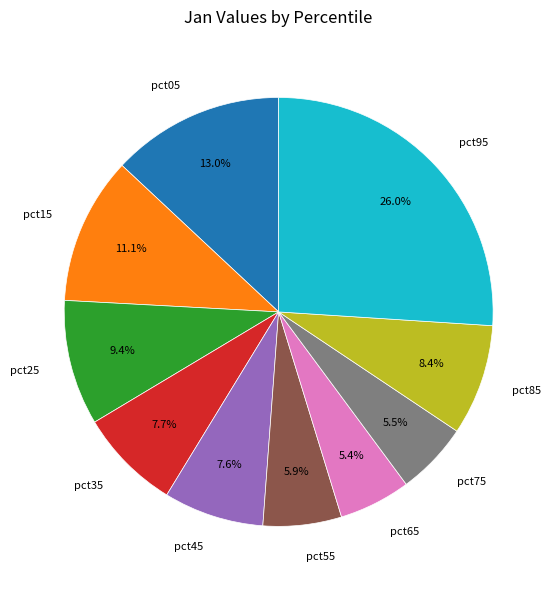

Does pct25 account for over 50% of the chart?

No